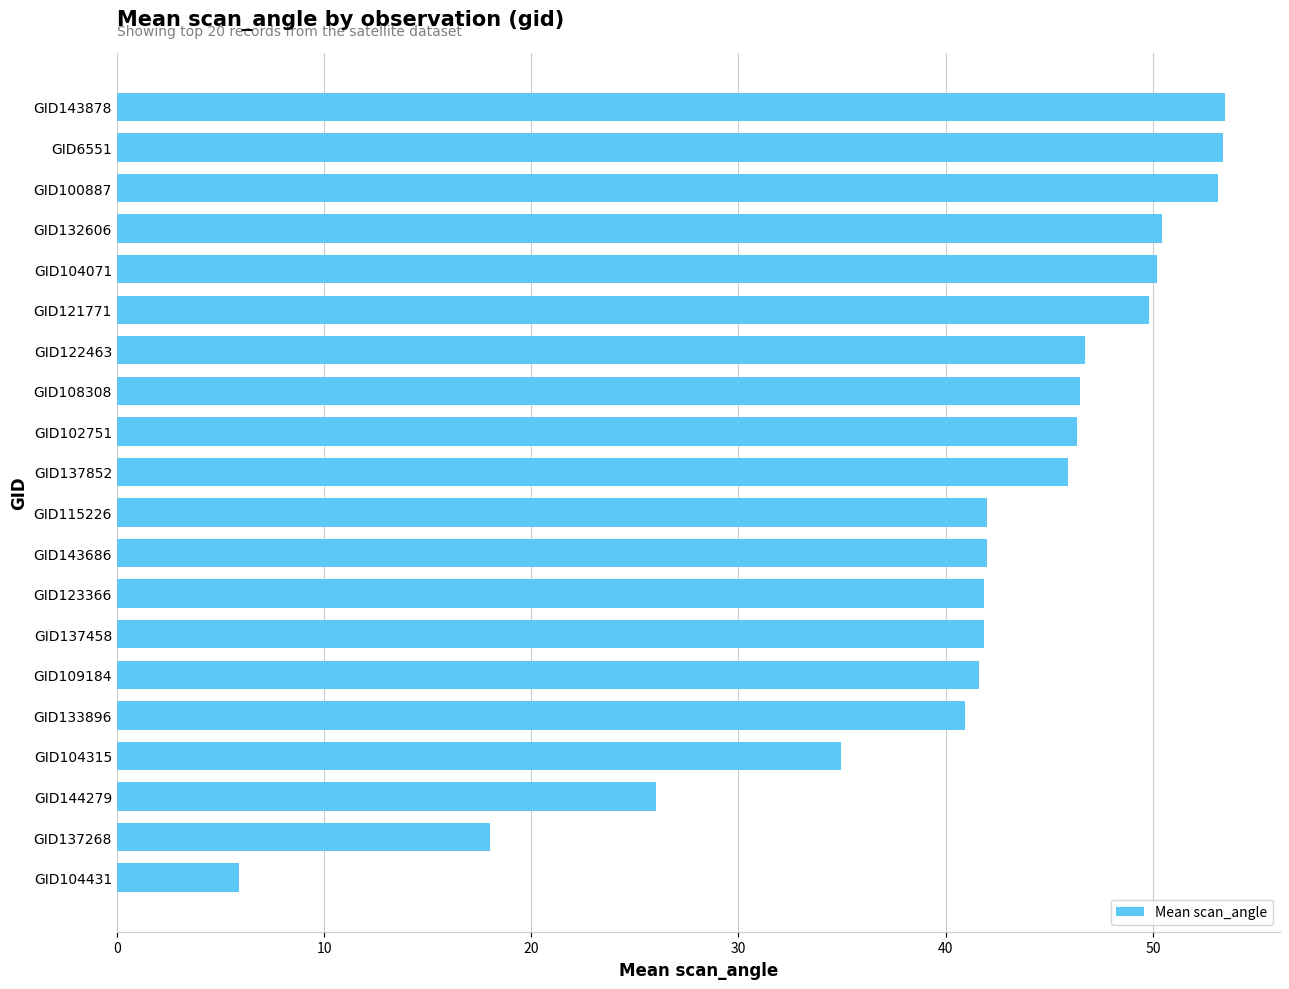

The chart shows a value of 34.9 at GID144279. True or false?

False